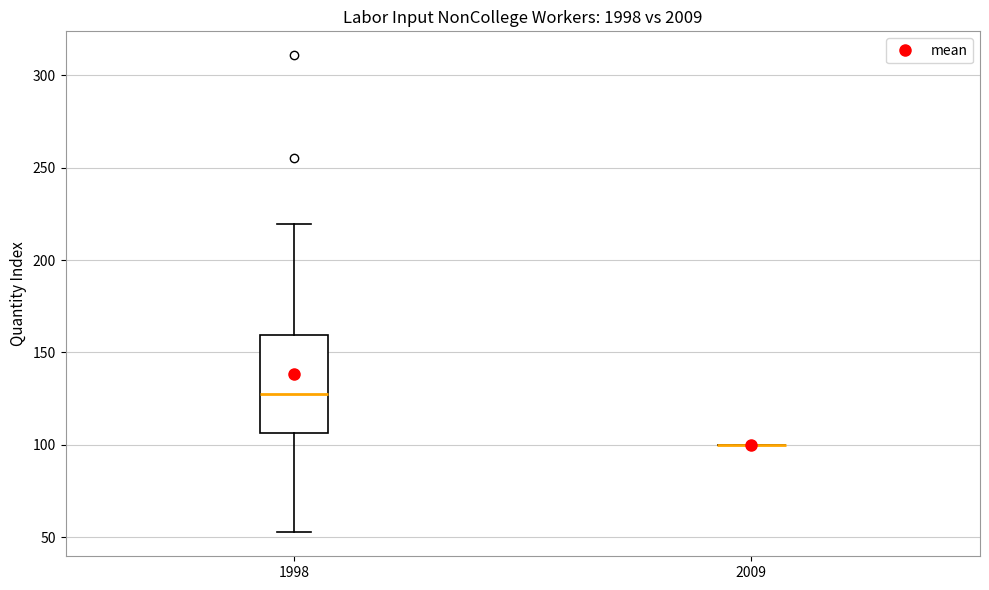

Which box is the tallest, from its lower edge to its upper edge?

1998